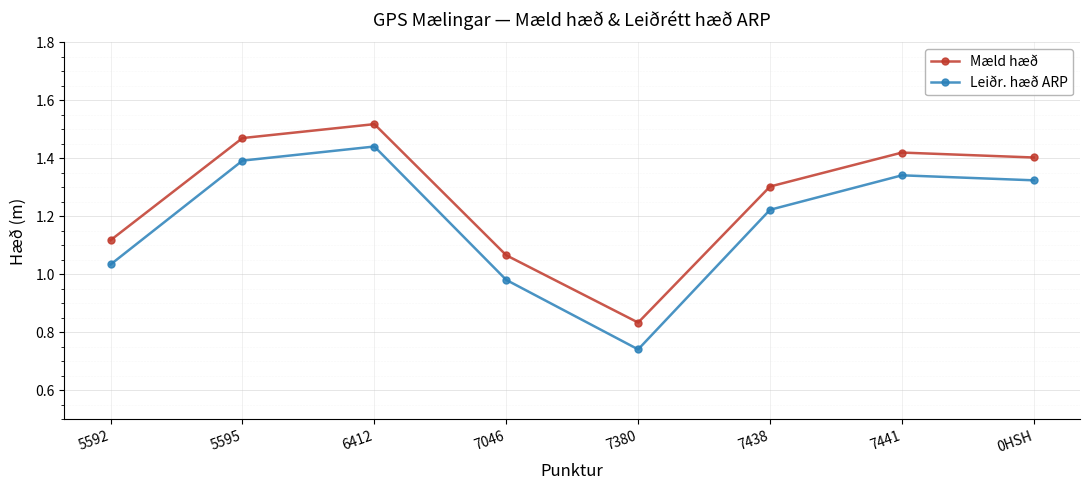

At which category does Mæld hæð reach its first local peak?

6412